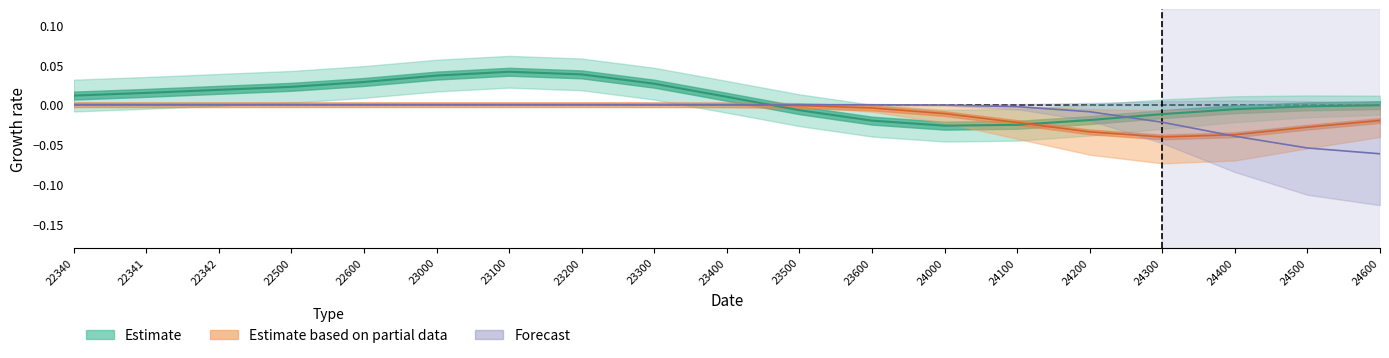

Which series changed the most between 24200 and 24400?

Forecast